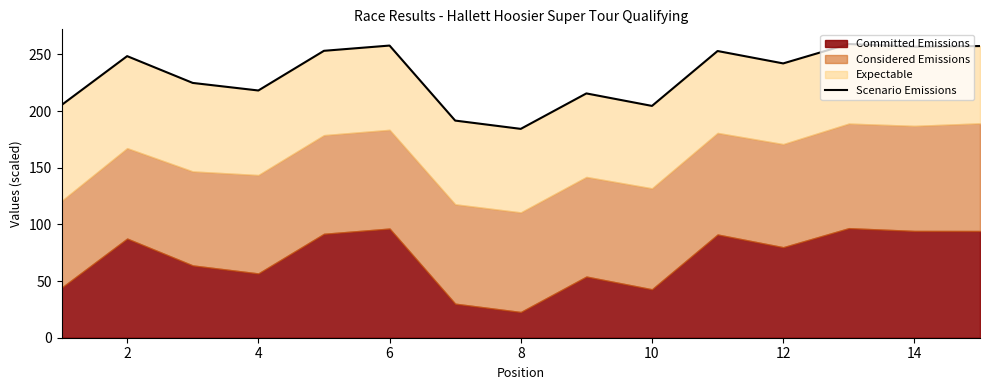

Does the chart display data point markers on the line(s)?

No